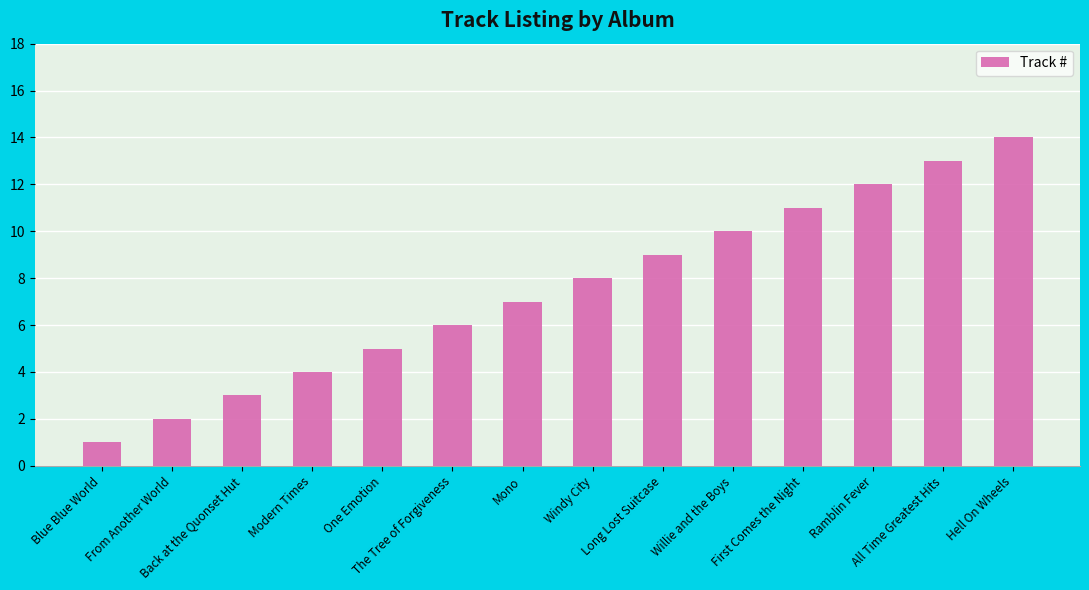

Is it true that the value at Hell On Wheels is 14?

True